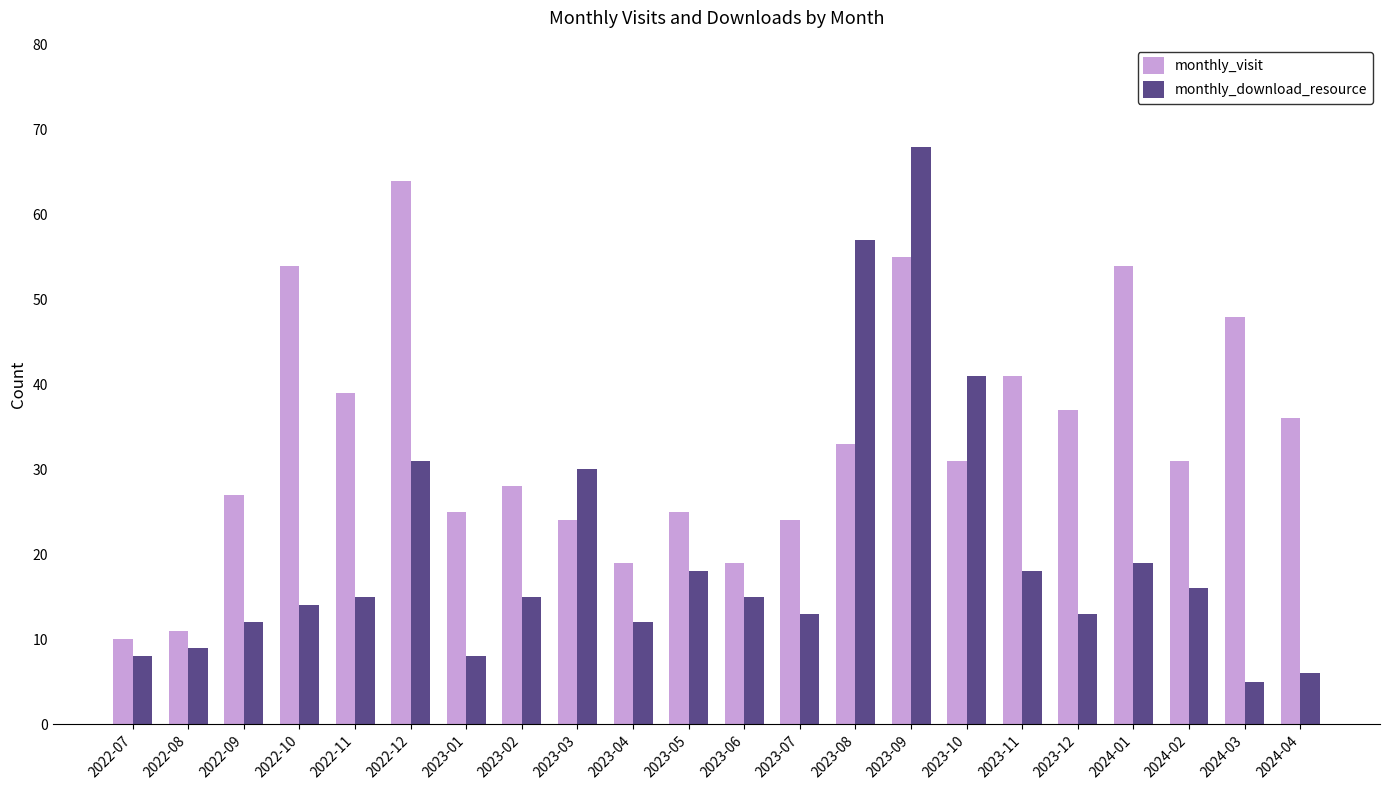

Count the number of data series in this chart.

2